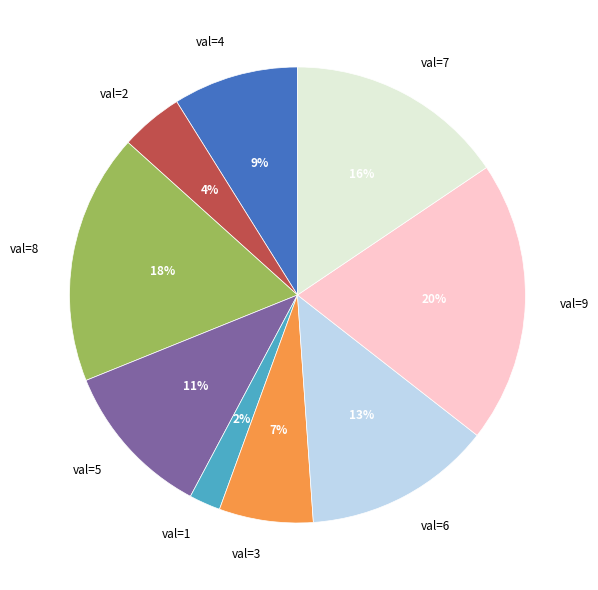

To the nearest percent, what is the average slice percentage?

11%